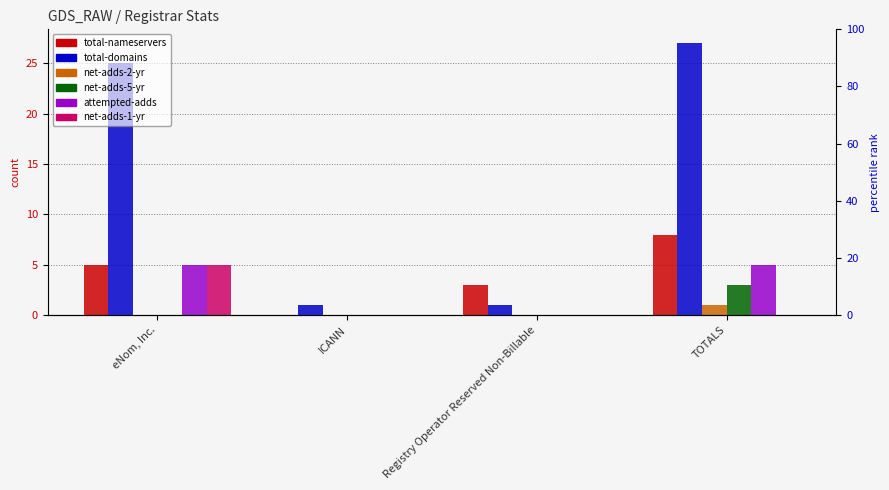

True or false: total-nameservers has a value of 0 at ICANN.

True